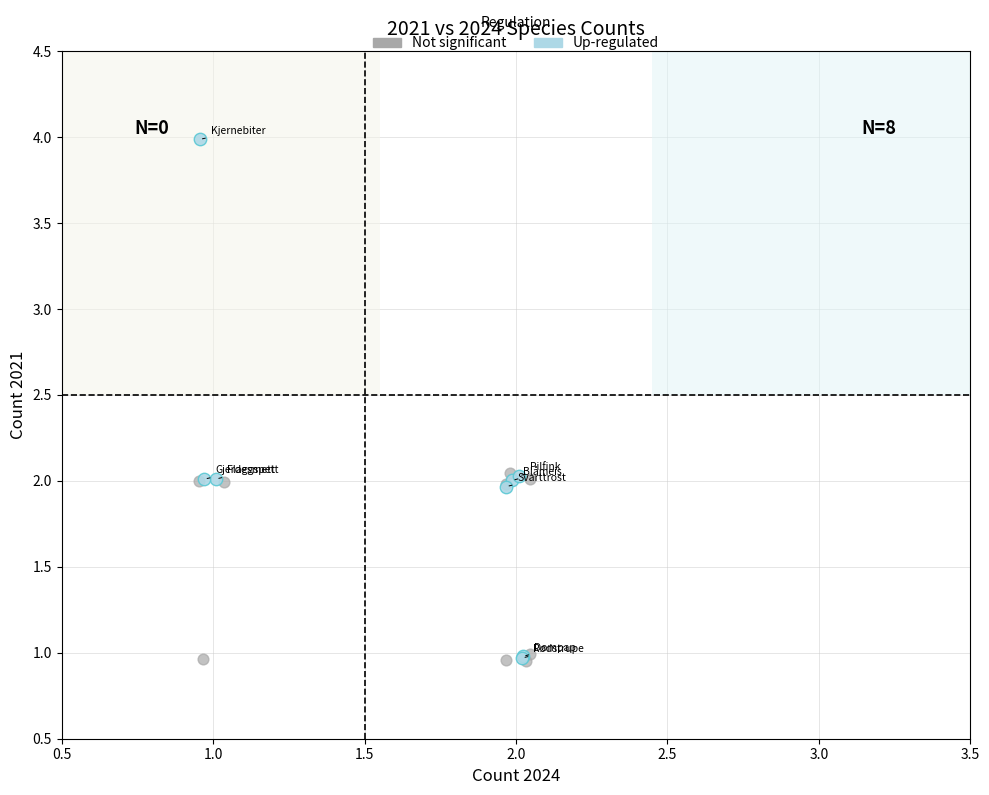

Which series has the widest spread of Y values?

Up-regulated